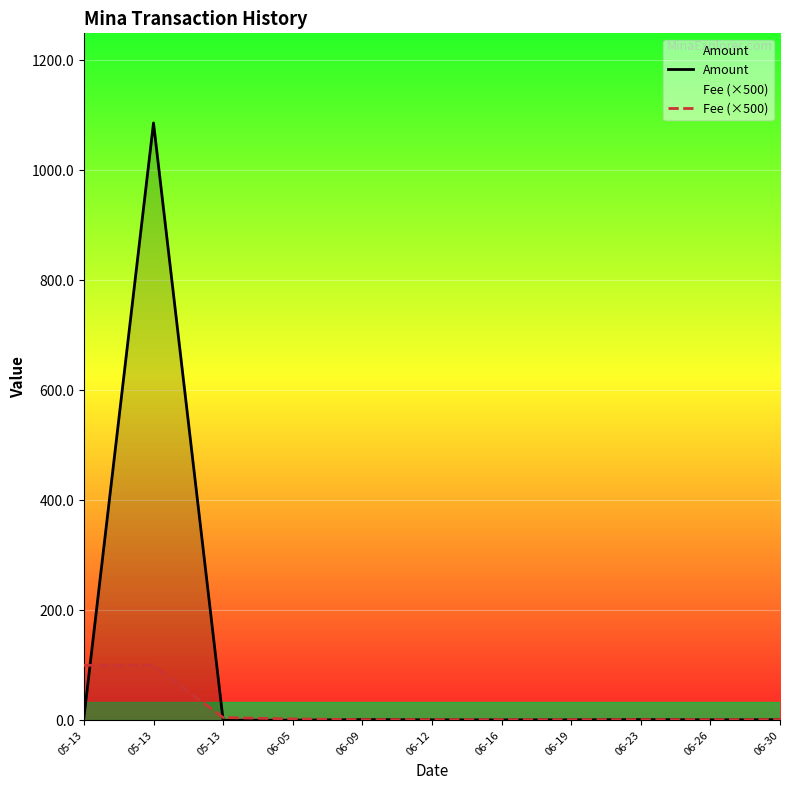

How many intersections are there between Amount and Fee (×500)?

6